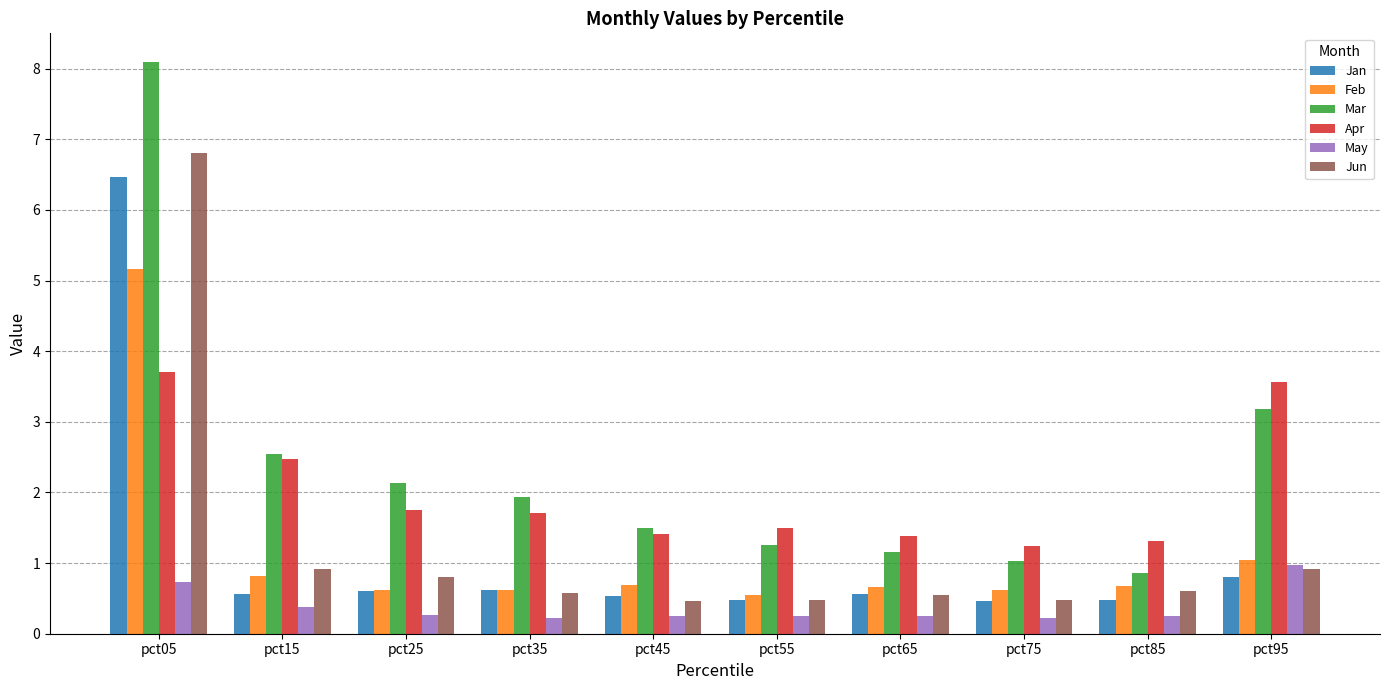

Does the chart contain stacked bars?

No